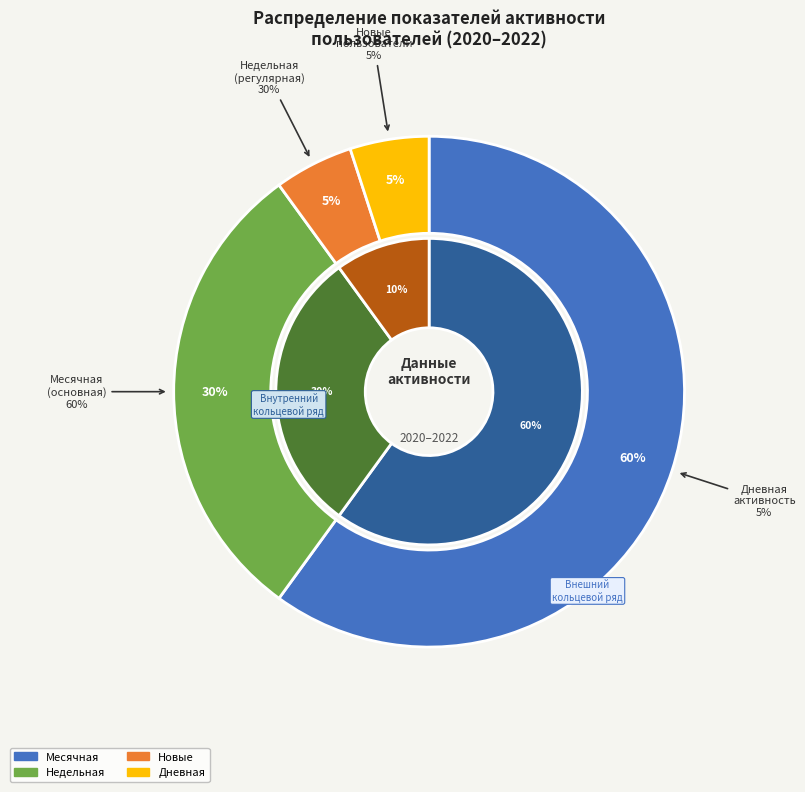

Is 2022-11-06 the majority of the pie?

Yes